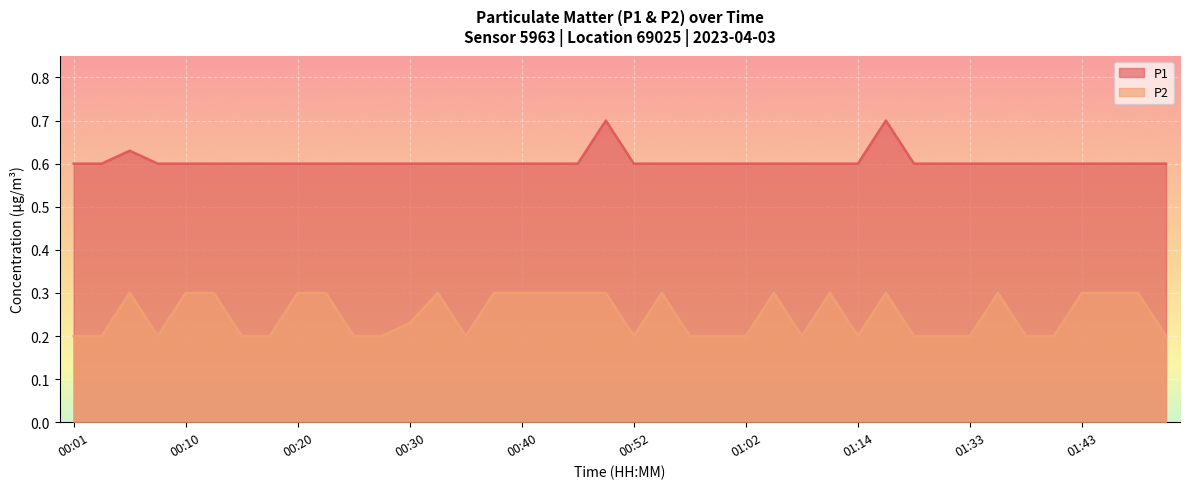

Reading left to right, extract all data points from this chart.

P1: 0.6	0.6	0.6	0.6	0.6	0.6	0.6	0.6	0.6	0.6	0.6	0.6	0.6	0.6	0.6	0.6	0.6	0.6	0.6	0.7	0.6	0.6	0.6	0.6	0.6	0.6	0.6	0.6	0.6	0.7	0.6	0.6	0.6	0.6	0.6	0.6	0.6	0.6	0.6	0.6
P2: 0.2	0.2	0.3	0.2	0.3	0.3	0.2	0.2	0.3	0.3	0.2	0.2	0.2	0.3	0.2	0.3	0.3	0.3	0.3	0.3	0.2	0.3	0.2	0.2	0.2	0.3	0.2	0.3	0.2	0.3	0.2	0.2	0.2	0.3	0.2	0.2	0.3	0.3	0.3	0.2